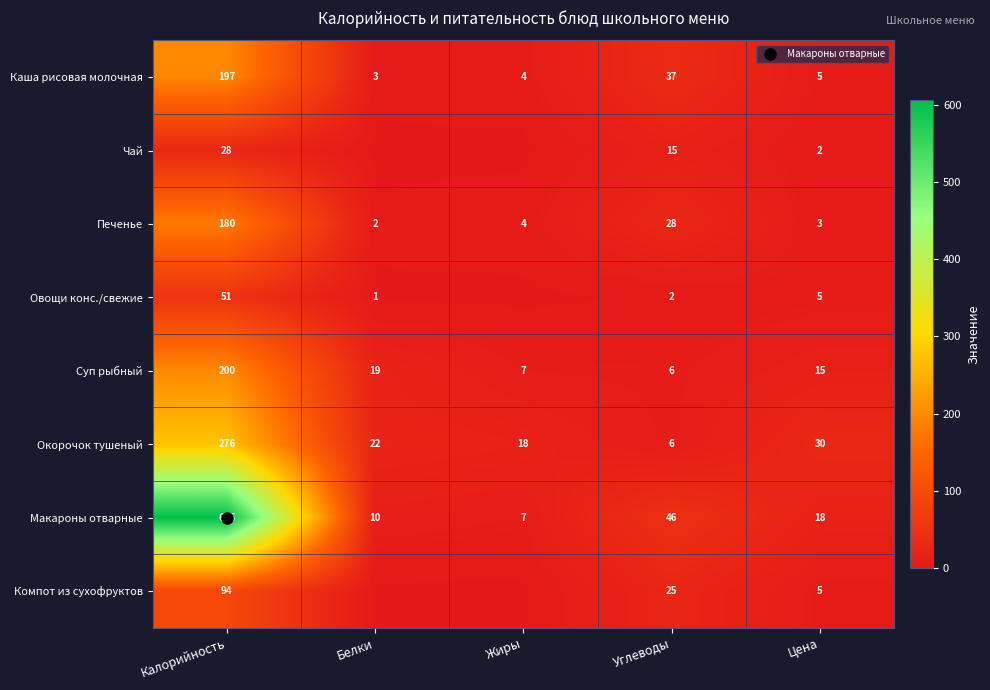

Rank the series at Углеводы from highest to lowest value.

Макароны отварные, Каша рисовая молочная, Печенье, Компот из сухофруктов, Чай, Суп рыбный, Окорочок тушеный, Овощи конс./свежие